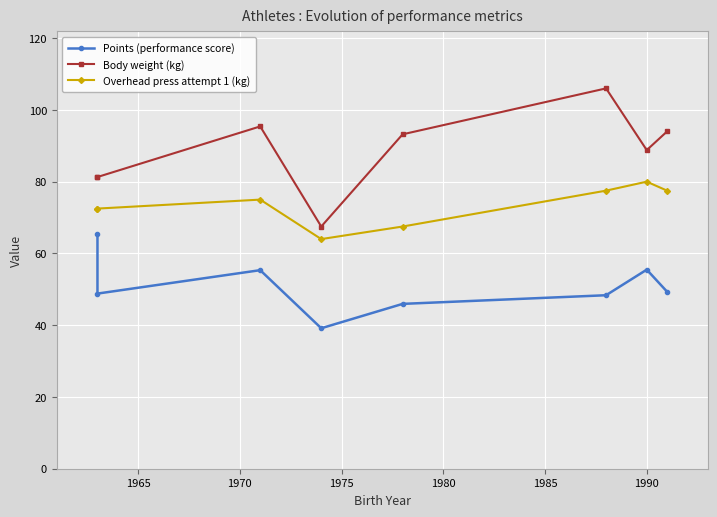

Is the value of Overhead press attempt 1 (kg) at 1975 greater than the value of Body weight (kg) at 1965?

No